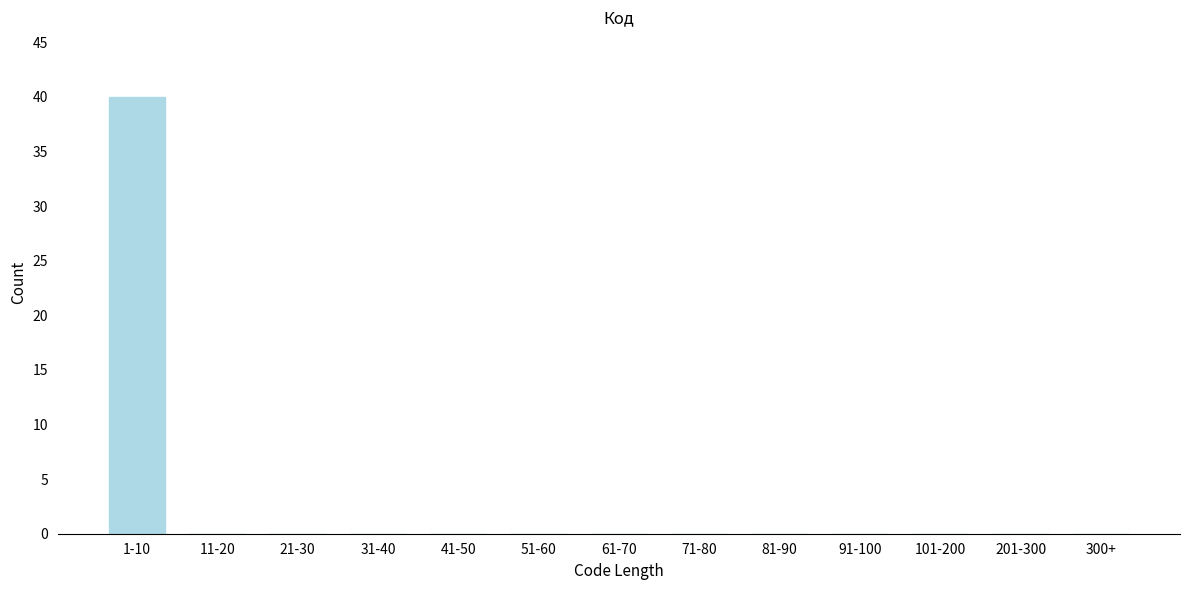

Reading left to right, what are all the values shown in this chart?

1-10=40	11-20=0	21-30=0	31-40=0	41-50=0	51-60=0	61-70=0	71-80=0	81-90=0	91-100=0	101-200=0	201-300=0	300+=0